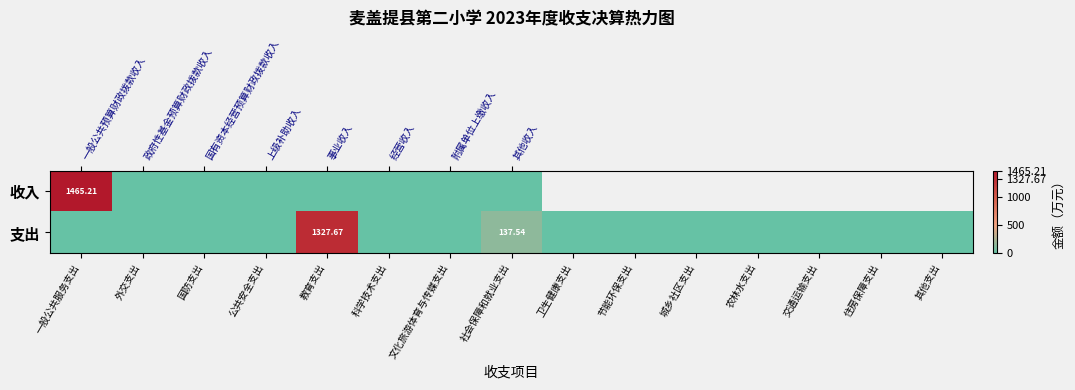

Rank the categories by 支出 value from highest to lowest.

教育支出, 社会保障和就业支出, 一般公共服务支出, 外交支出, 国防支出, 公共安全支出, 科学技术支出, 文化旅游体育与传媒支出, 卫生健康支出, 节能环保支出, 城乡社区支出, 农林水支出, 交通运输支出, 住房保障支出, 其他支出